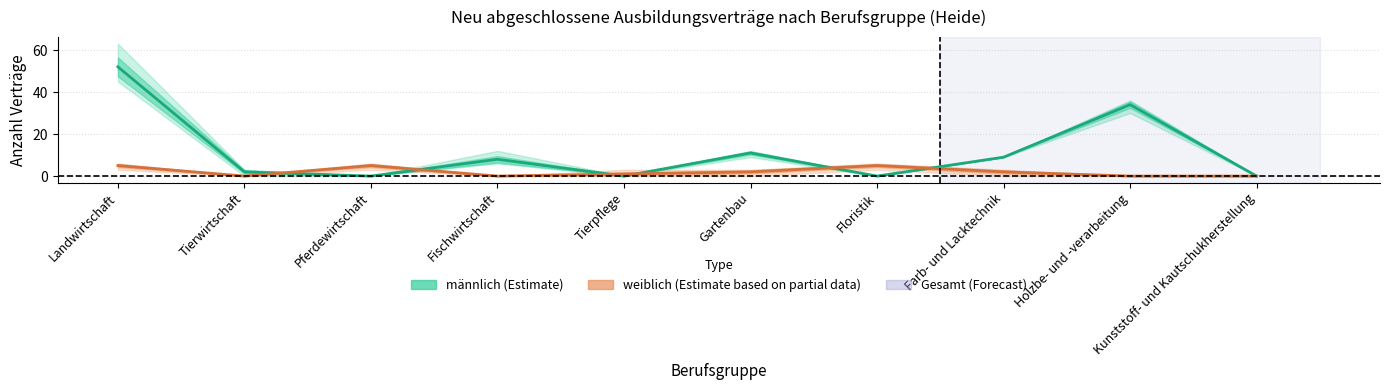

Which series has the widest spread of values?

männlich (Estimate)